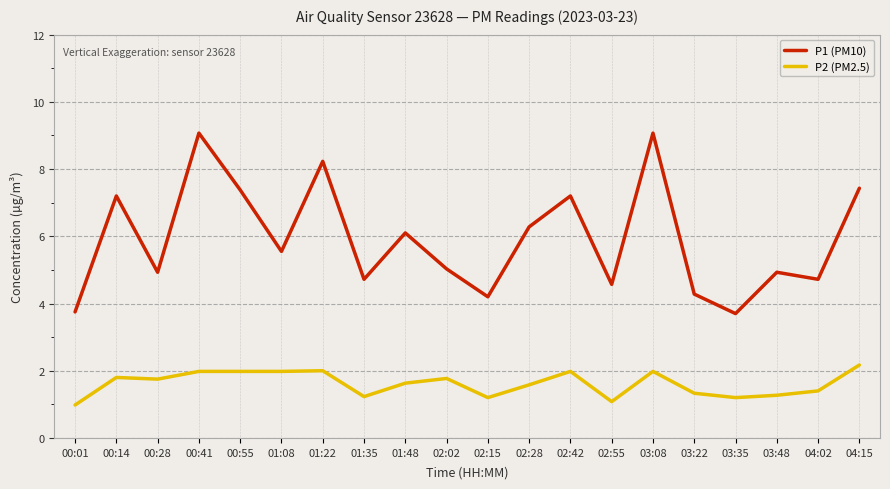

What is the sum of the P2 (PM2.5) values at 00:55 and 02:55?

3.1